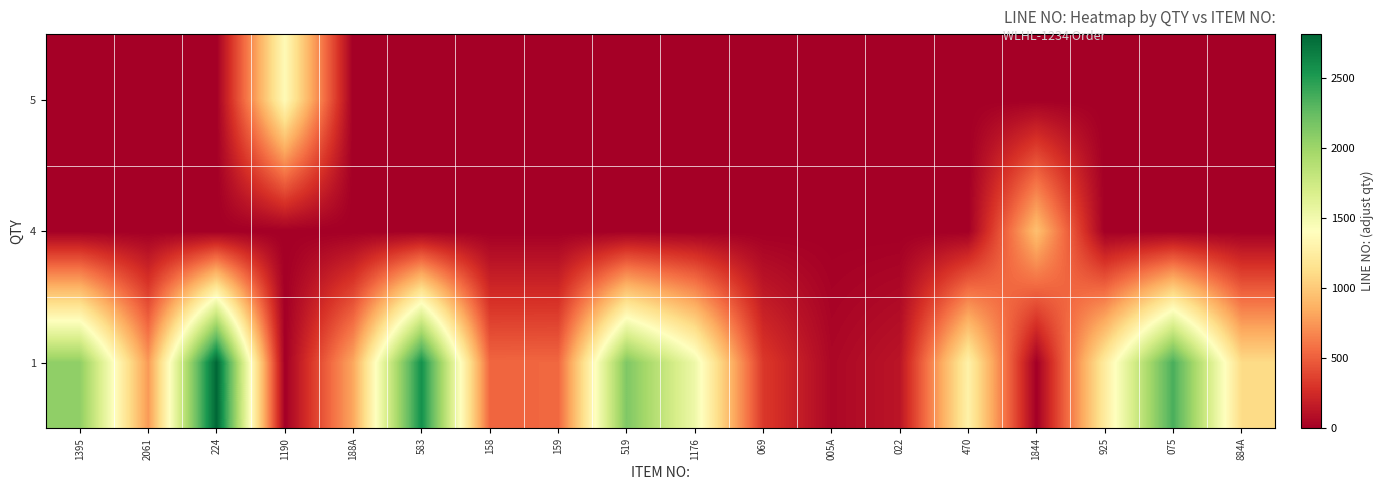

Reading left to right, transcribe all the data shown in this chart.

1: 1395=2063	2061=761	224=2813	1190=0	188A=820	583=2574	158=537	159=539	519=2138	1176=1527	069=324	005A=49	022=128	470=1287	1844=0	925=1234	075=2356	884A=1105
4: 1395=0	2061=0	224=0	1190=0	188A=0	583=0	158=0	159=0	519=0	1176=0	069=0	005A=0	022=0	470=0	1844=946	925=0	075=0	884A=0
5: 1395=0	2061=0	224=0	1190=1367	188A=0	583=0	158=0	159=0	519=0	1176=0	069=0	005A=0	022=0	470=0	1844=0	925=0	075=0	884A=0